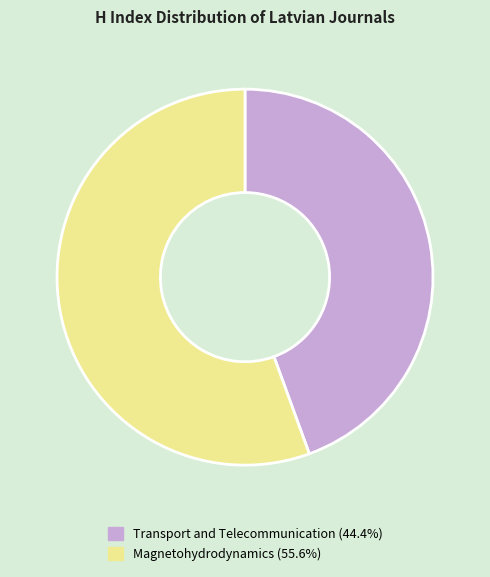

Is the sum of Magnetohydrodynamics and Transport and Telecommunication greater than half?

Yes